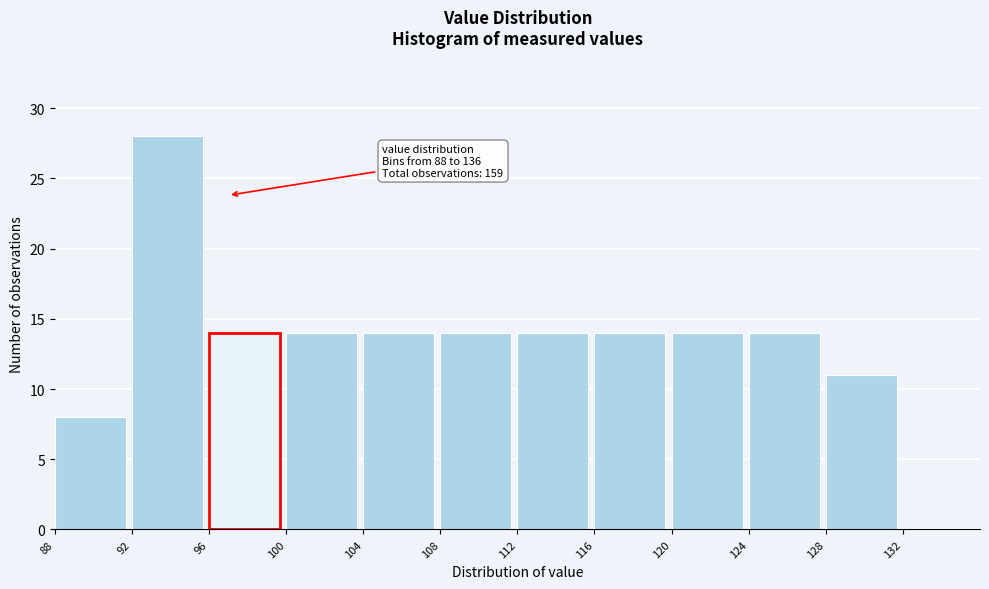

Which range on the x-axis has the tallest bar?

92 to 96